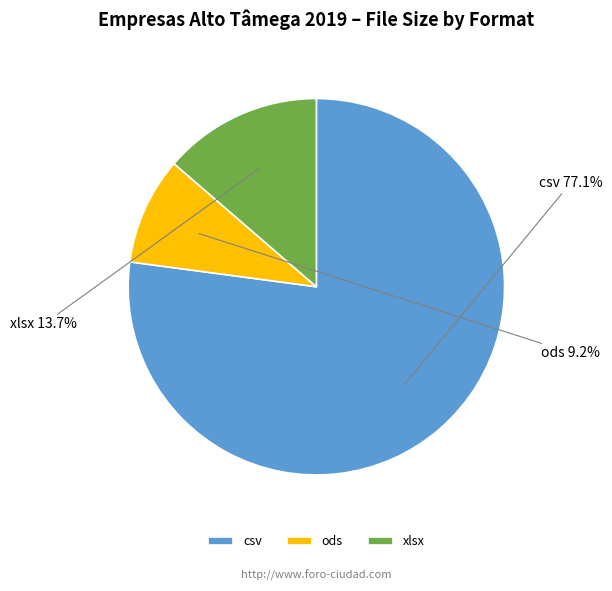

Which category has the biggest portion of the pie?

csv